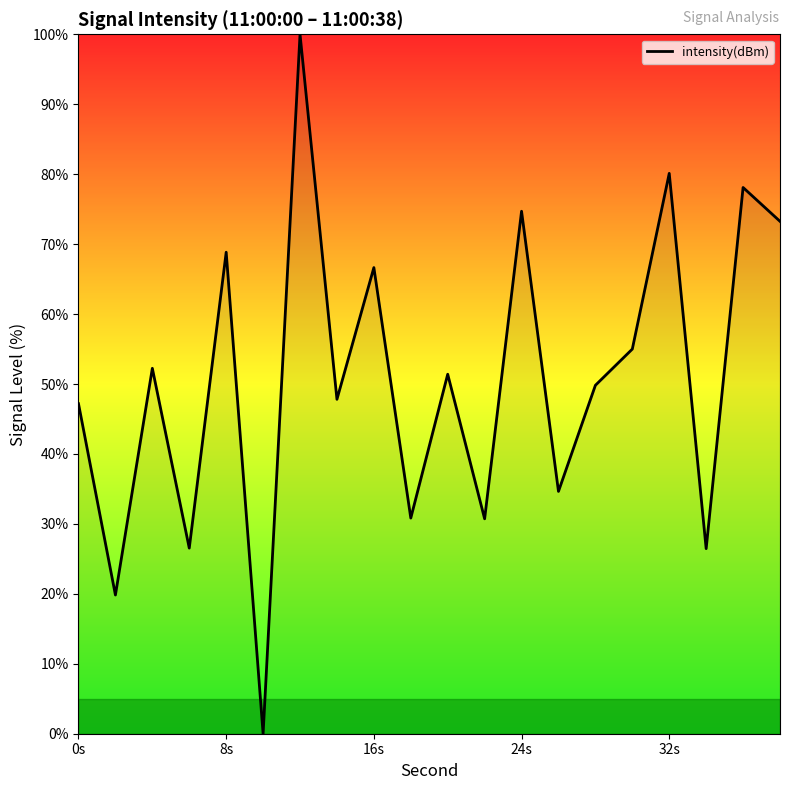

What is the greatest value displayed?

100.0